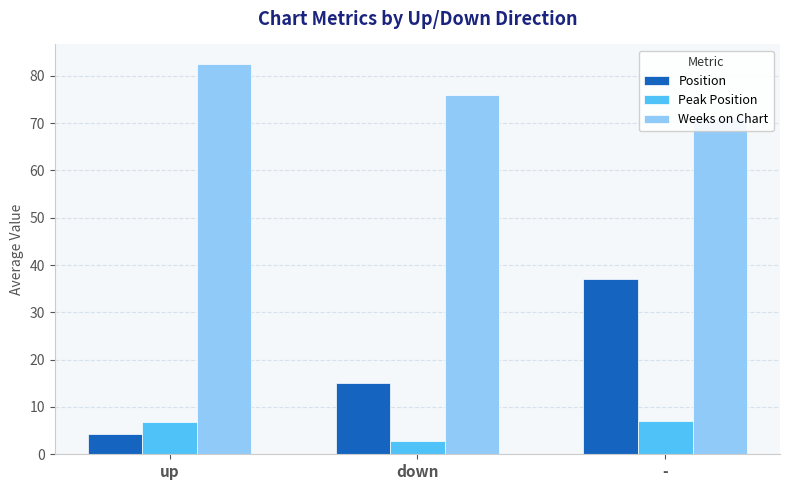

Is it true that Weeks on Chart equals 71.0 at -?

True